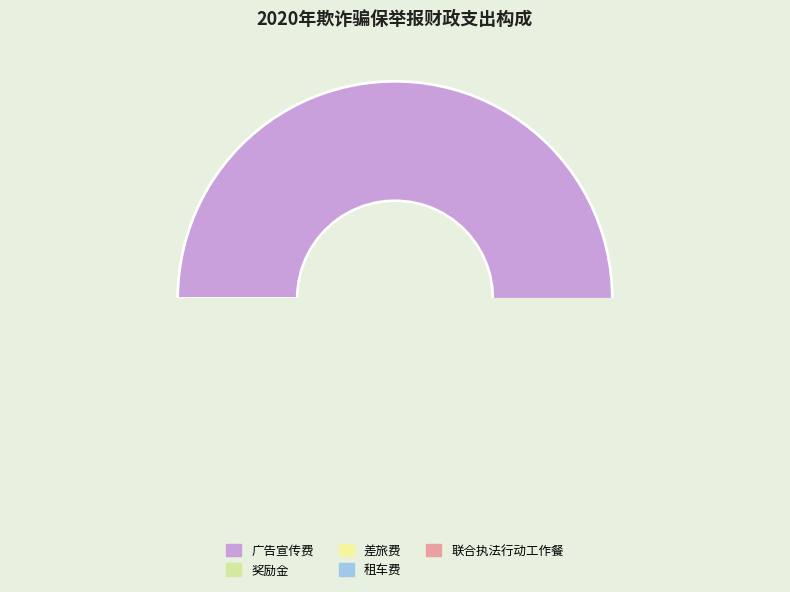

To the nearest percent, what is the average slice percentage?

20%